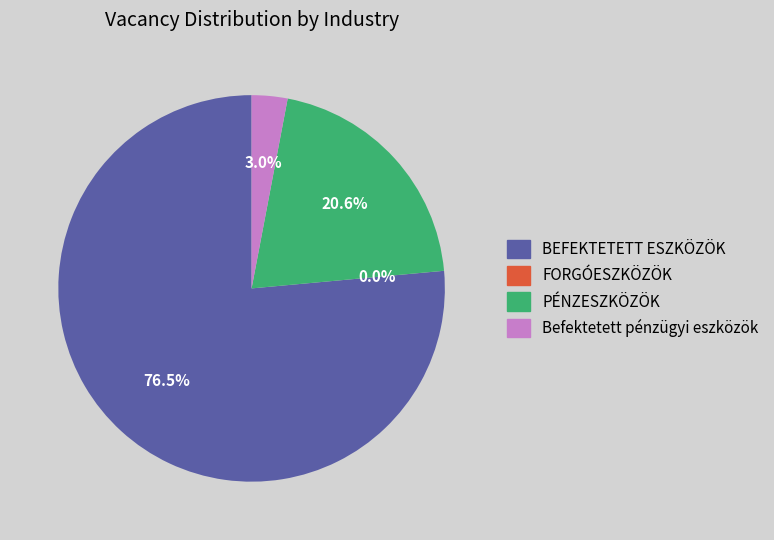

What is the majority slice?

BEFEKTETETT ESZKÖZÖK